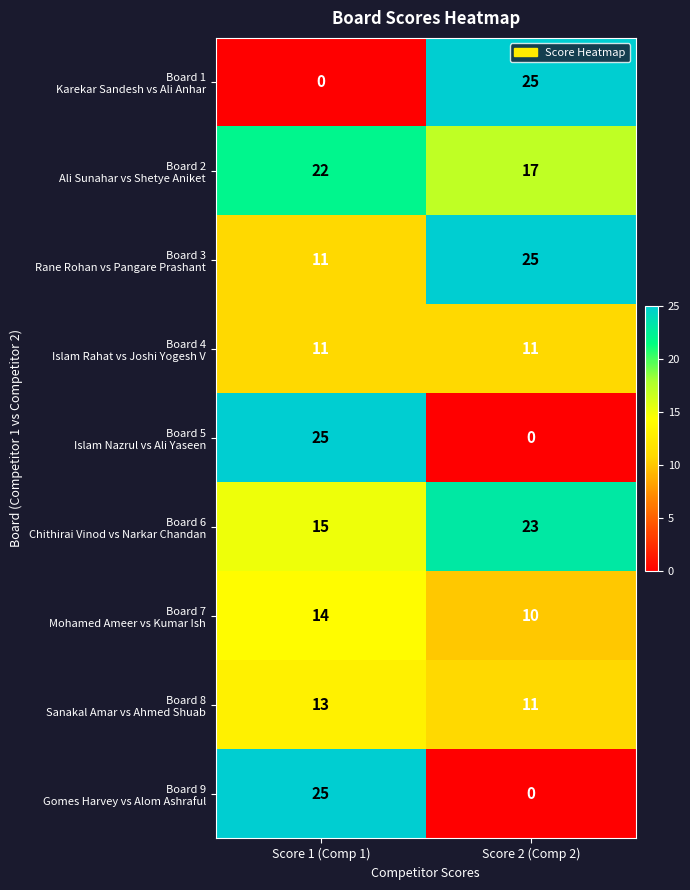

What is the maximum value shown in the chart?

25